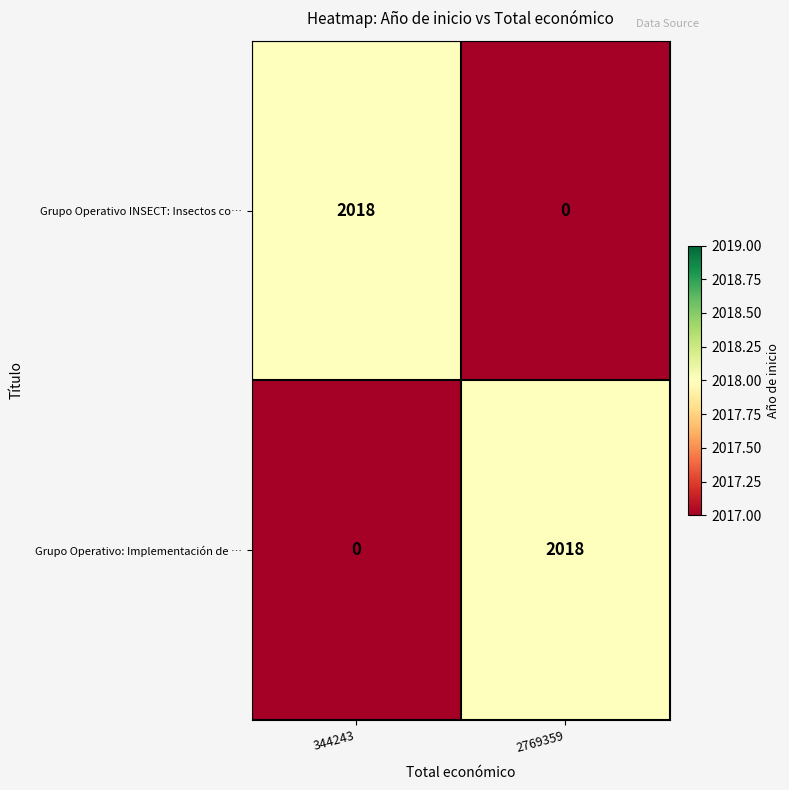

What is the spread (max minus min) of values at 2769359?

2018